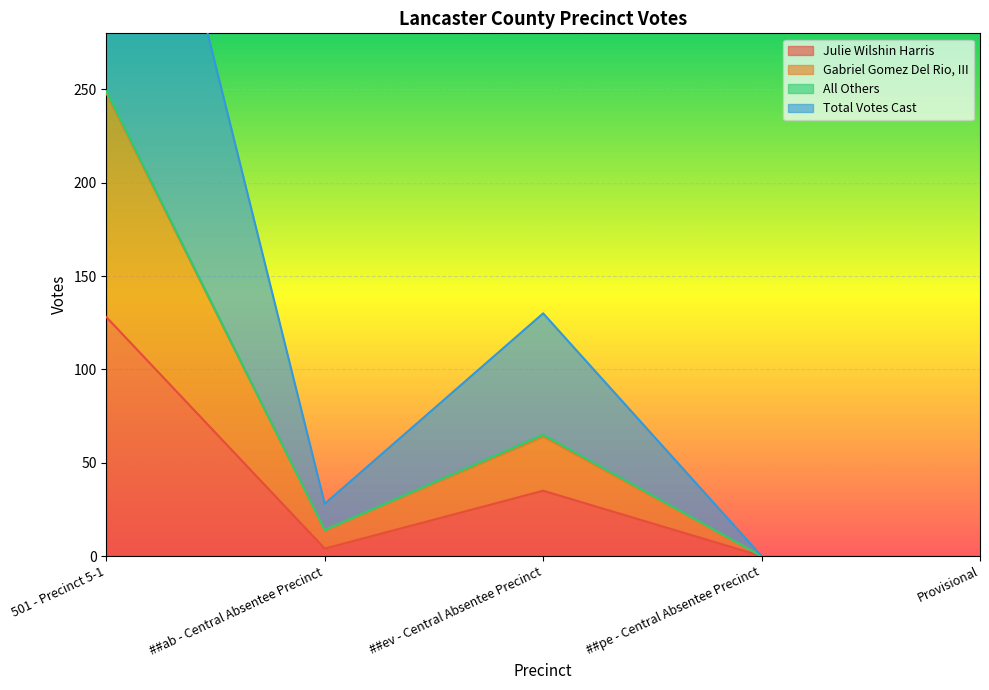

What value does the Gabriel Gomez Del Rio, III series have at ##ab - Central Absentee Precinct, to the nearest 10?

10